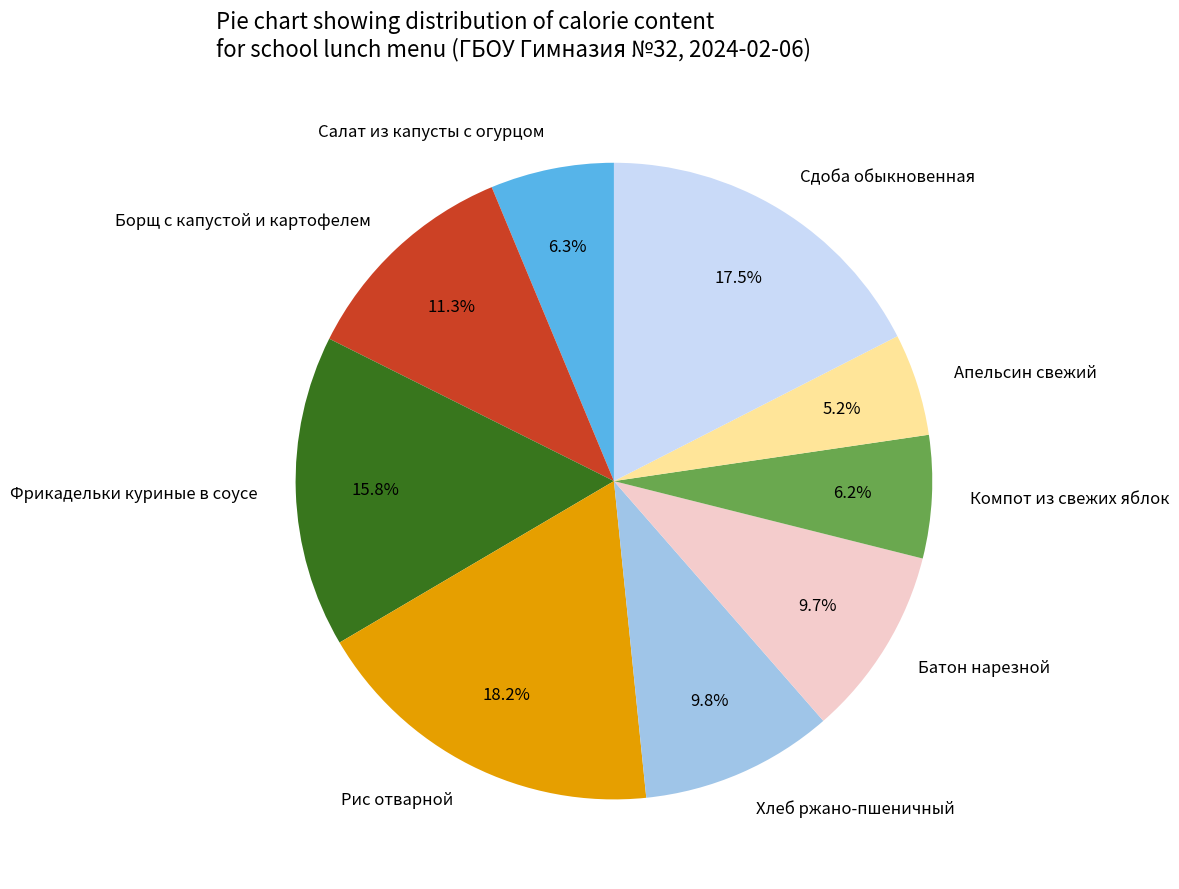

Does Сдоба обыкновенная represent more than half of the total?

No